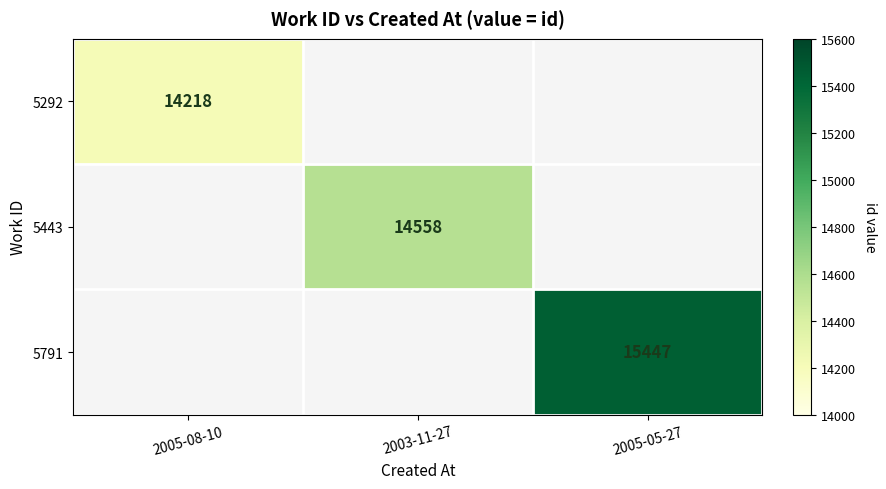

True or false: 5443 has a value of 14558 at 2003-11-27.

True